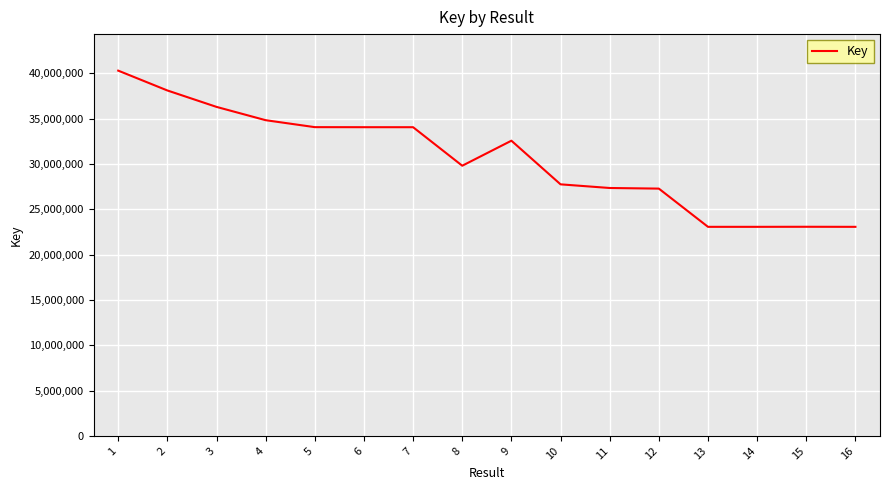

What is the ratio of the value at 1 to the value at 5?

1.2